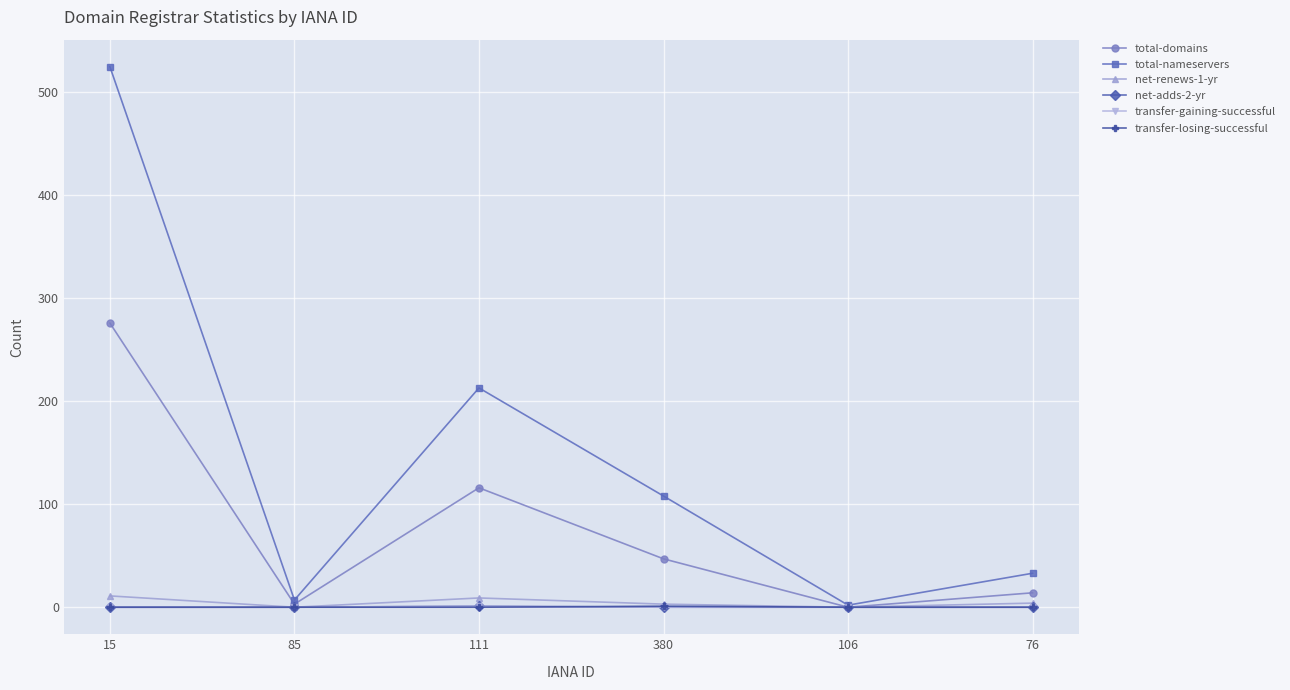

Reading left to right, extract all data points from this chart.

total-domains: 15=276	85=3	111=116	380=47	106=0	76=14
total-nameservers: 15=525	85=7	111=213	380=108	106=2	76=33
net-renews-1-yr: 15=11	85=0	111=9	380=3	106=0	76=4
net-adds-2-yr: 15=0	85=0	111=1	380=0	106=0	76=0
transfer-gaining-successful: 15=0	85=0	111=1	380=0	106=0	76=0
transfer-losing-successful: 15=0	85=0	111=0	380=1	106=0	76=0